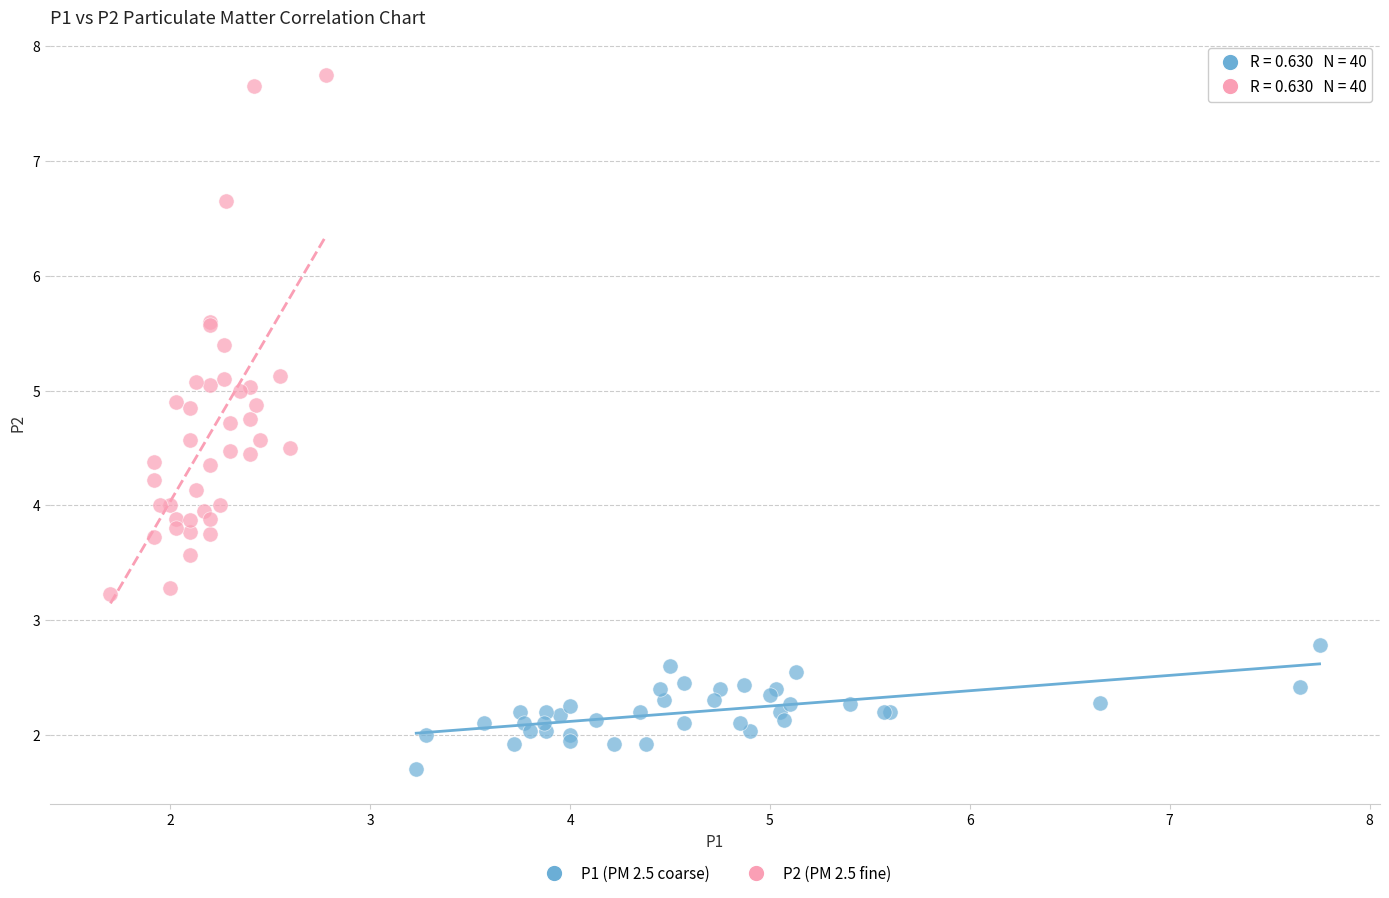

Which series reaches the maximum Y coordinate?

P2 (PM 2.5 fine)